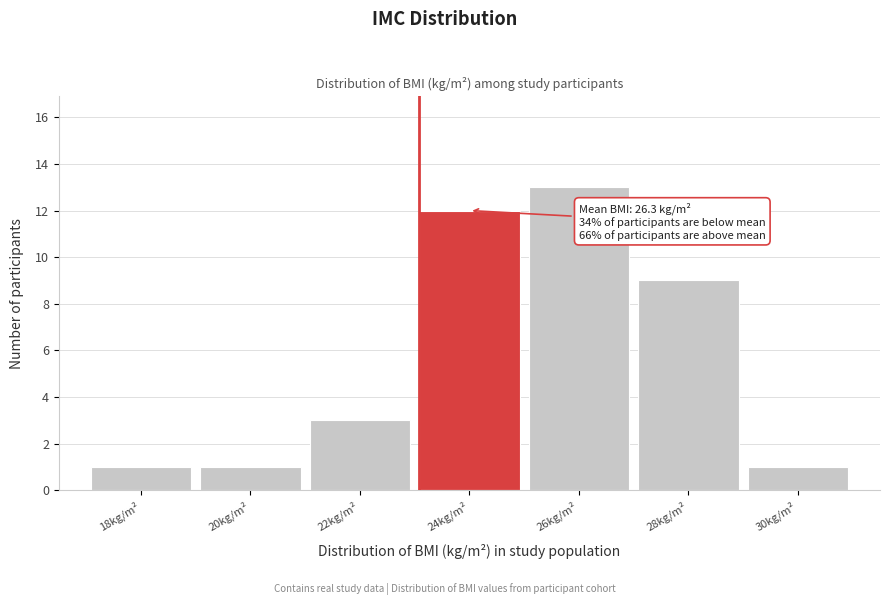

Reading right to left, what are all the values shown in this chart?

30kg/m²=1	28kg/m²=9	26kg/m²=13	24kg/m²=12	22kg/m²=3	20kg/m²=1	18kg/m²=1